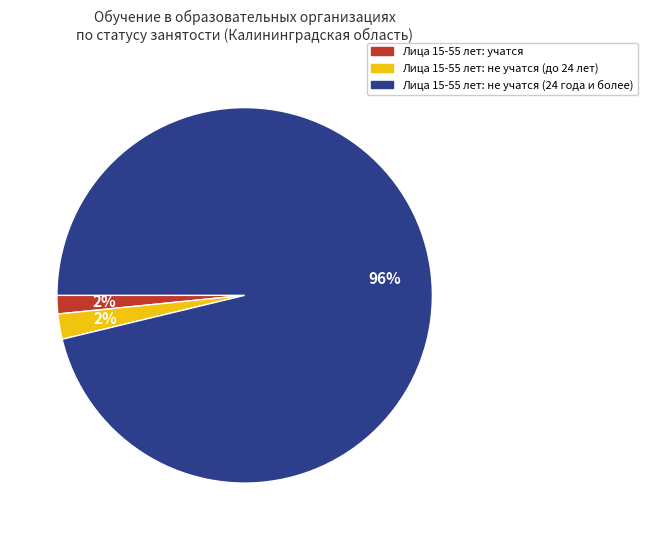

What is the majority slice?

Лица 15-55 лет: не учатся (24 года и более)